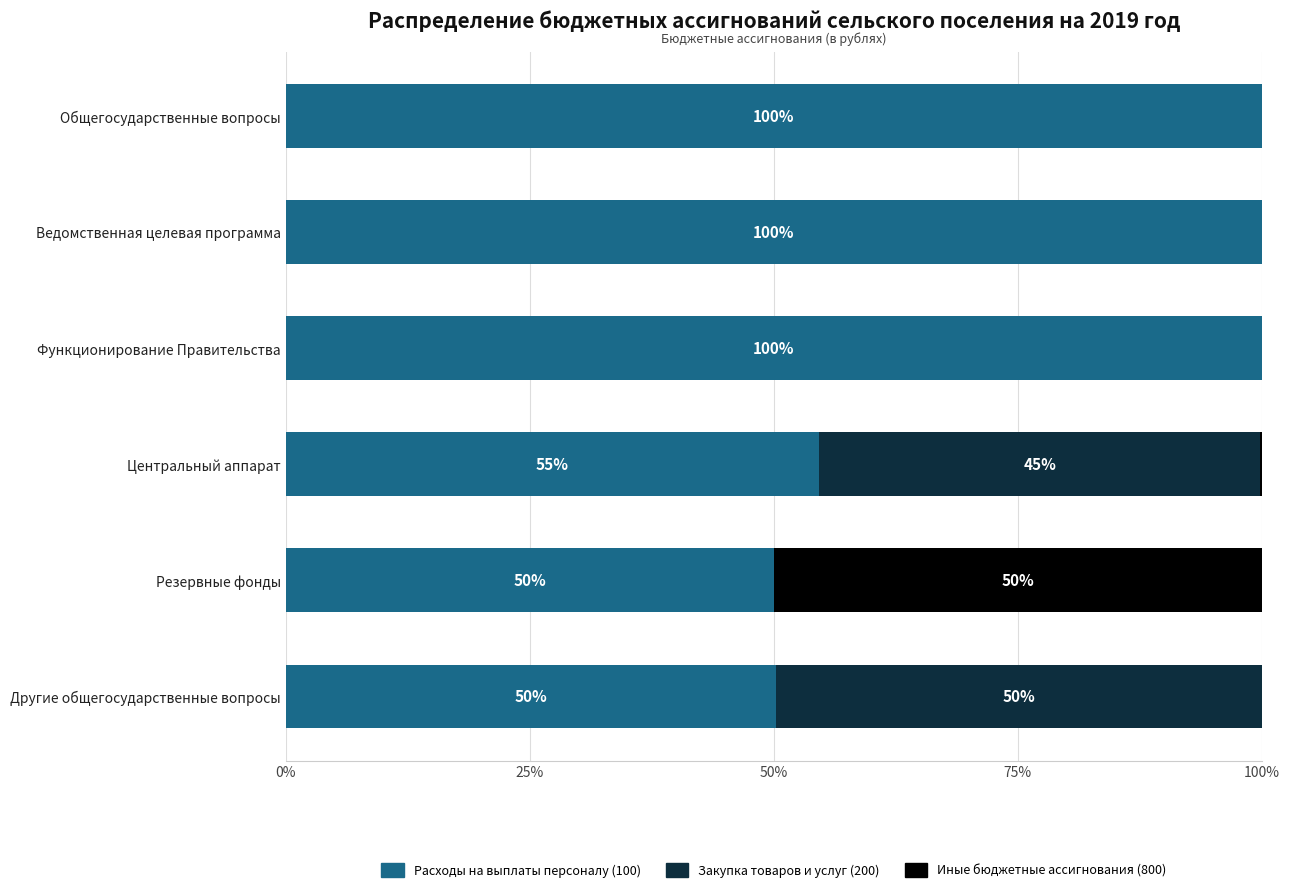

At which label is Расходы на выплаты персоналу (100) closest to 75?

Центральный аппарат